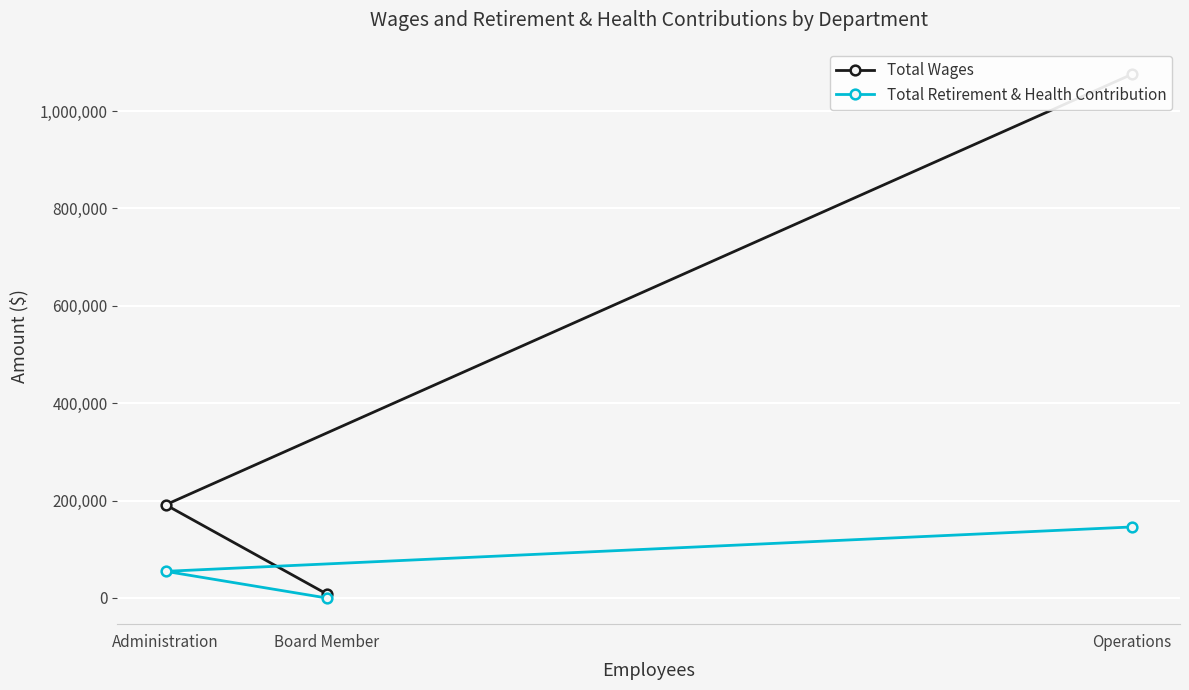

How many series are shown in this chart?

2